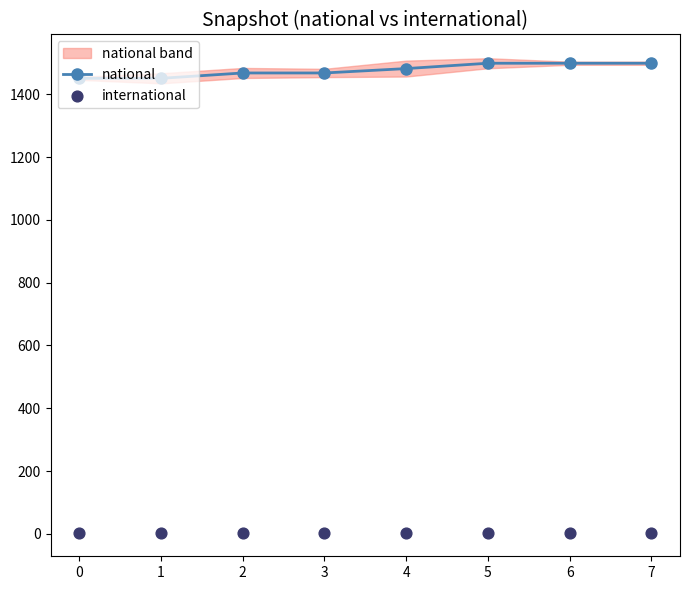

Is the value of international at 2 greater than the value of national at 1?

No